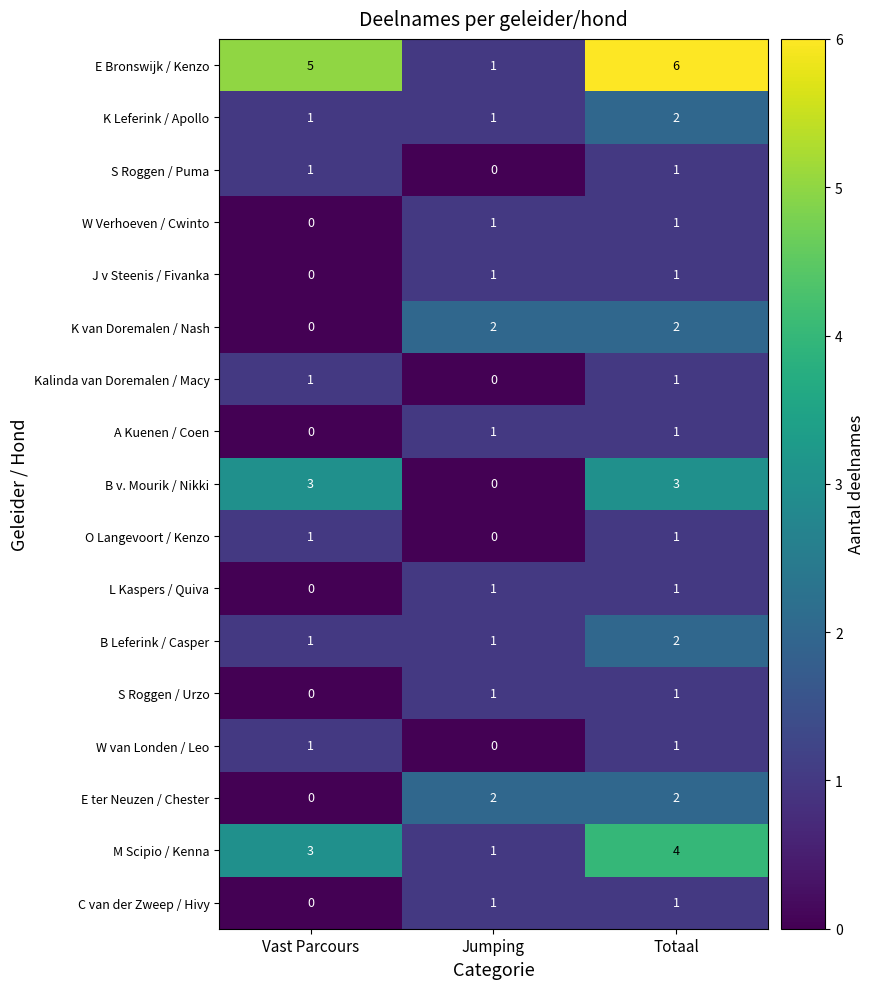

Which series has the widest spread of values?

E Bronswijk / Kenzo